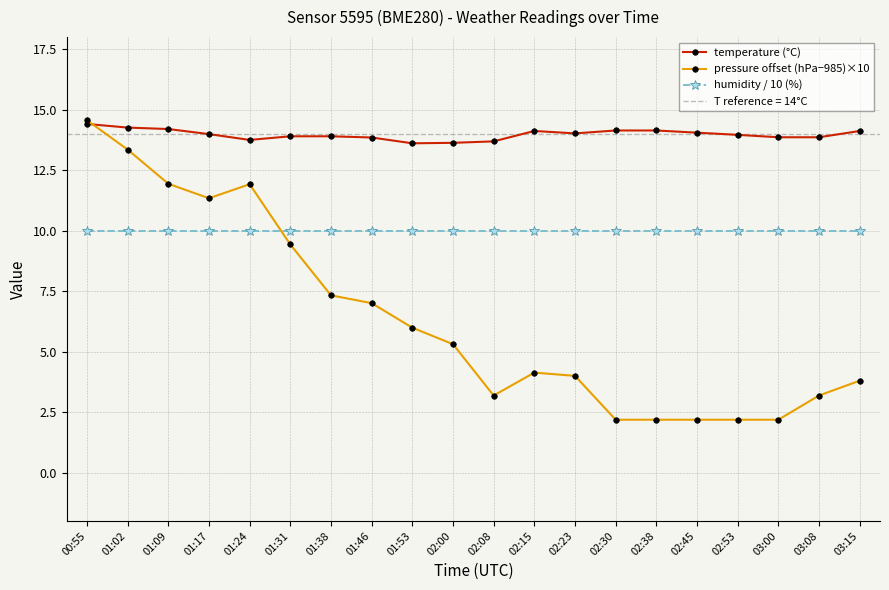

What is the total value across all series at 01:02?

37.6